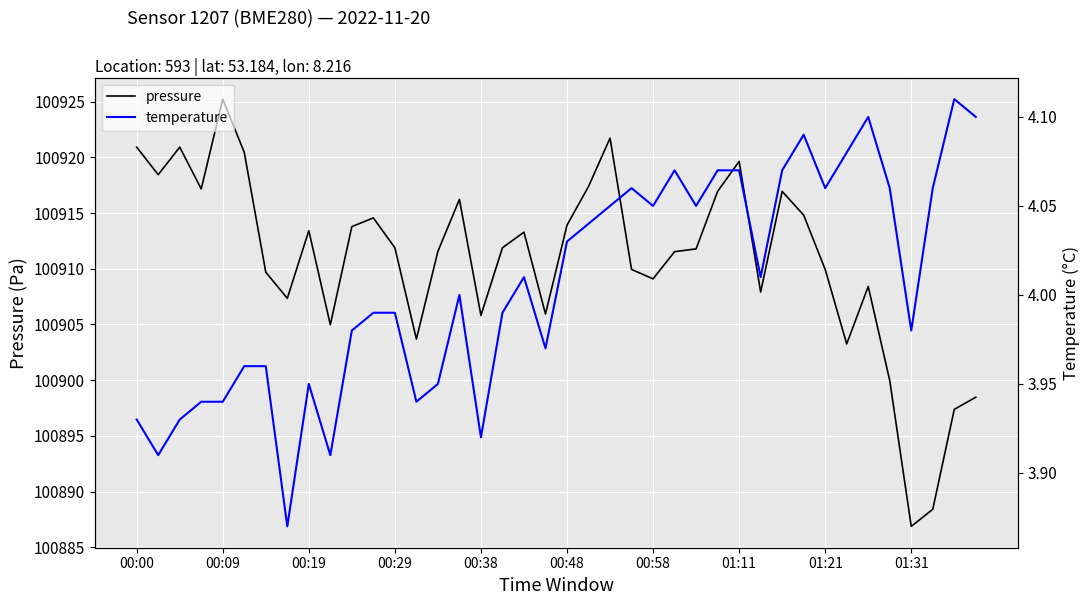

At which label does pressure reach its minimum?

01:31